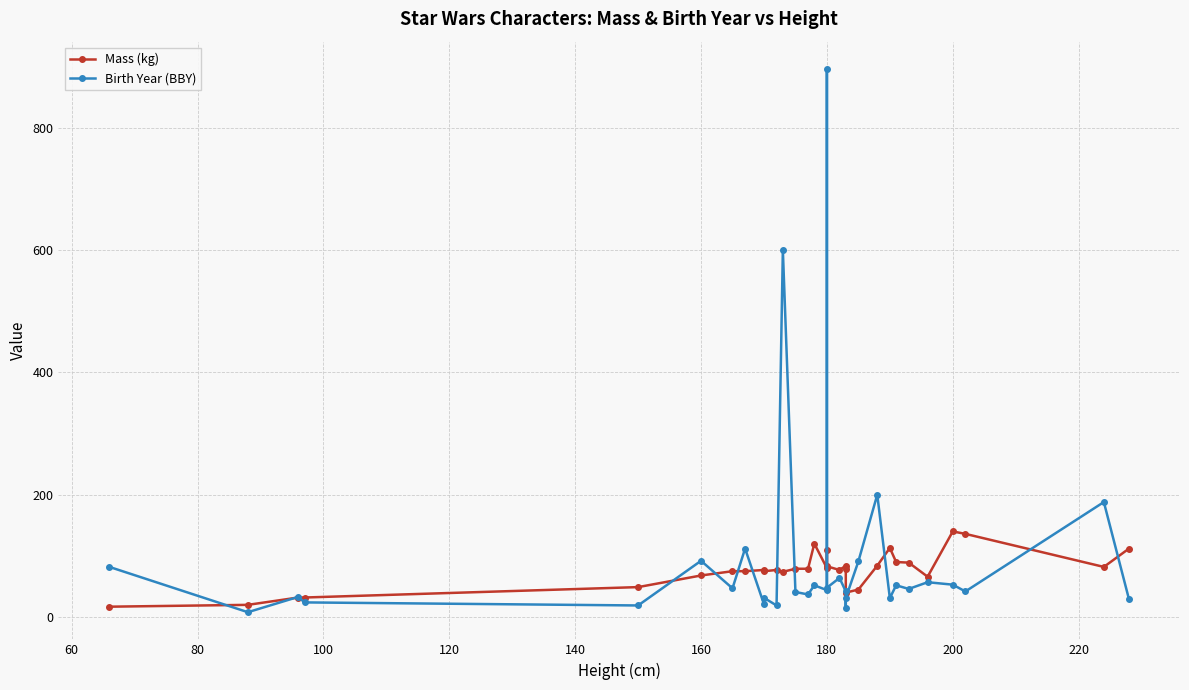

What position from the left is 80?

3